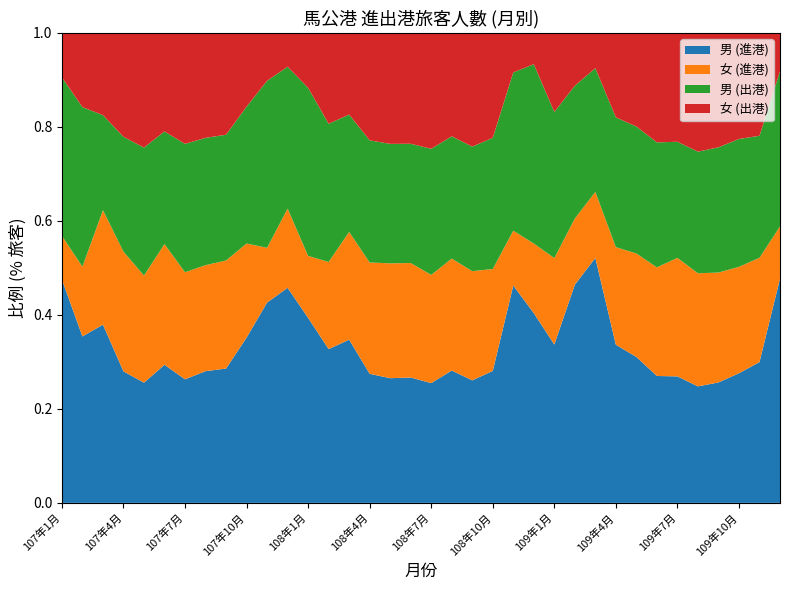

Reading left to right, list all the values displayed in this chart.

男 (進港): 107年1月=593	107年2月=1350	107年3月=1619	107年4月=22783	107年5月=25126	107年6月=23953	107年7月=25634	107年8月=18668	107年9月=9678	107年10月=1911	107年11月=999	107年12月=464	108年1月=525	108年2月=1366	108年3月=2919	108年4月=23410	108年5月=34046	108年6月=39387	108年7月=33270	108年8月=18870	108年9月=13226	108年10月=7244	108年11月=1023	108年12月=109	109年1月=1414	109年2月=851	109年3月=875	109年4月=2445	109年5月=2908	109年6月=15322	109年7月=40738	109年8月=41801	109年9月=18308	109年10月=5620	109年11月=1204	109年12月=292
女 (進港): 107年1月=116	107年2月=566	107年3月=1040	107年4月=20741	107年5月=22391	107年6月=20937	107年7月=22211	107年8月=15022	107年9月=7787	107年10月=1089	107年11月=273	107年12月=171	108年1月=176	108年2月=774	108年3月=1927	108年4月=20186	108年5月=31374	108年6月=35972	108年7月=30067	108年8月=15957	108年9月=11781	108年10月=5598	108年11月=258	108年12月=40	109年1月=772	109年2月=258	109年3月=236	109年4月=1509	109年5月=2062	109年6月=13112	109年7月=38178	109年8月=40588	109年9月=16712	109年10月=4614	109年11月=892	109年12月=68
男 (出港): 107年1月=421	107年2月=1294	107年3月=863	107年4月=19894	107年5月=26746	107年6月=19550	107年7月=26628	107年8月=18045	107年9月=9063	107年10月=1583	107年11月=833	107年12月=306	108年1月=477	108年2月=1228	108年3月=2099	108年4月=22153	108年5月=32623	108年6月=37472	108年7月=35042	108年8月=17433	108年9月=13446	108年10月=7203	108年11月=745	108年12月=103	109年1月=1305	109年2月=518	109年3月=442	109年4月=2007	109年5月=2531	109年6月=15091	109年7月=37399	109年8月=43647	109年9月=19044	109年10月=5544	109年11月=1043	109年12月=202
女 (出港): 107年1月=118	107年2月=602	107年3月=747	107年4月=18003	107年5月=23977	107年6月=17092	107年7月=23028	107年8月=14875	107年9月=7339	107年10月=853	107年11月=239	107年12月=73	108年1月=156	108年2月=807	108年3月=1461	108年4月=19489	108年5月=30308	108年6月=34835	108年7月=32197	108年8月=14748	108年9月=12274	108年10月=5762	108年11月=186	108年12月=18	109年1月=706	109年2月=206	109年3月=126	109年4月=1306	109年5月=1866	109年6月=13219	109年7月=35072	109年8月=42607	109年9月=17397	109年10月=4599	109年11月=880	109年12月=50